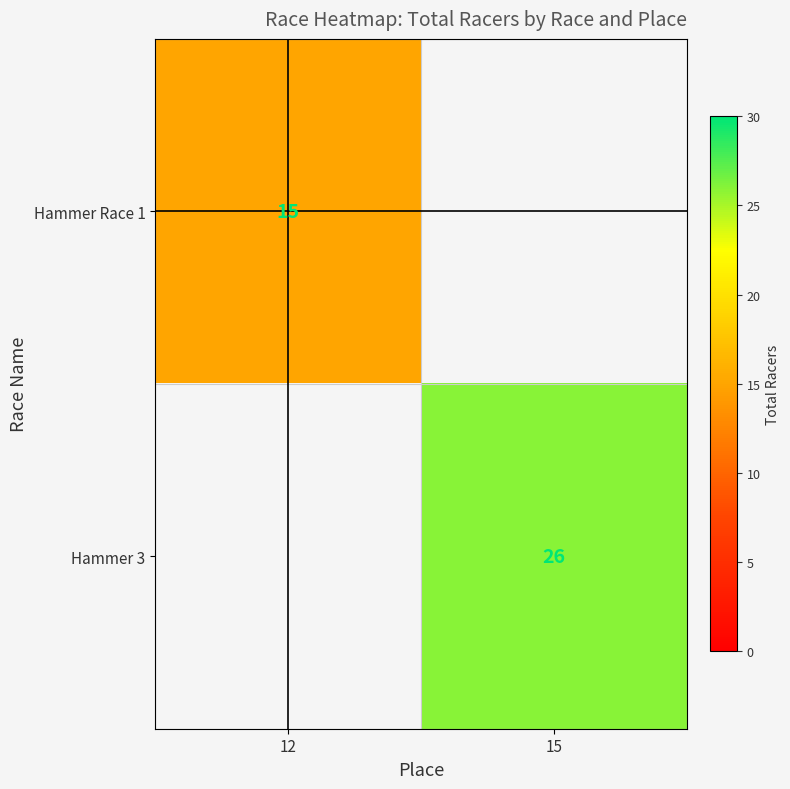

Between 15 and 12, which is larger?

12